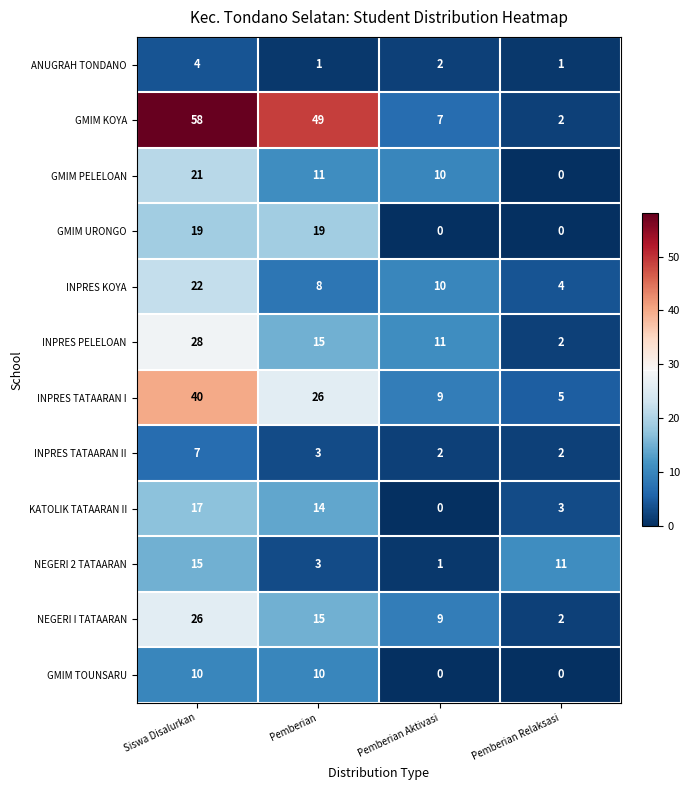

What is the difference between the second highest and second lowest values in the GMIM TOUNSARU series?

10